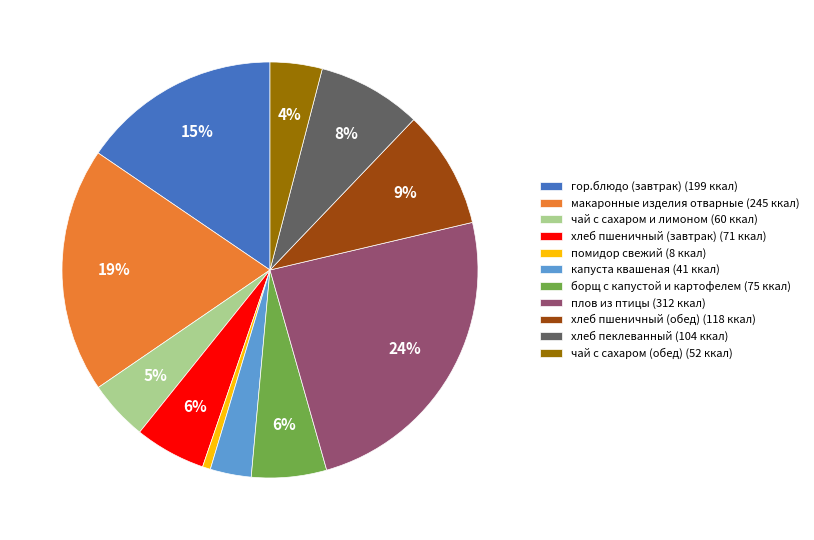

To the nearest percent, what is the average slice percentage?

9%